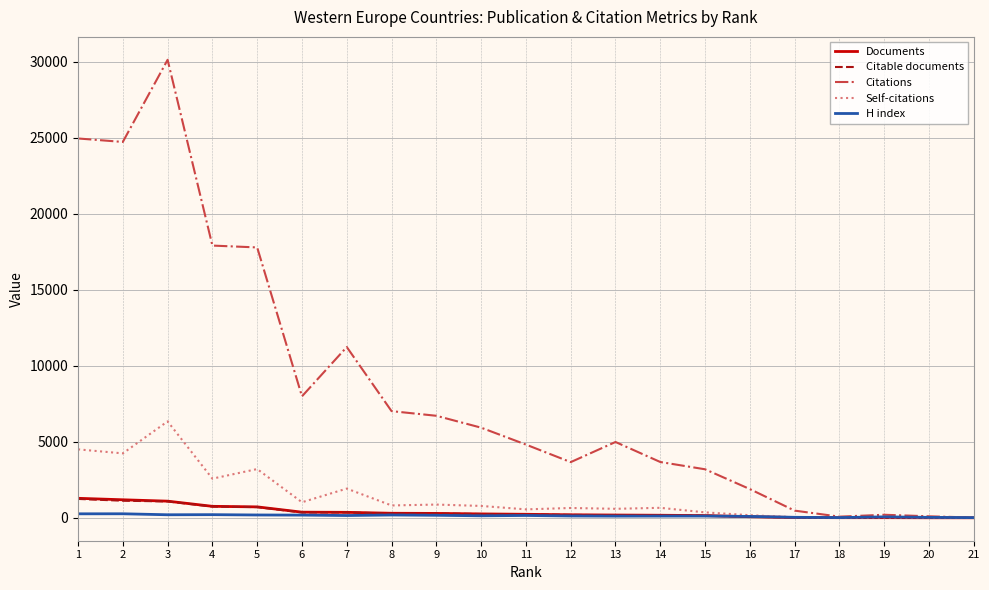

What is the maximum value shown in the chart?

30135